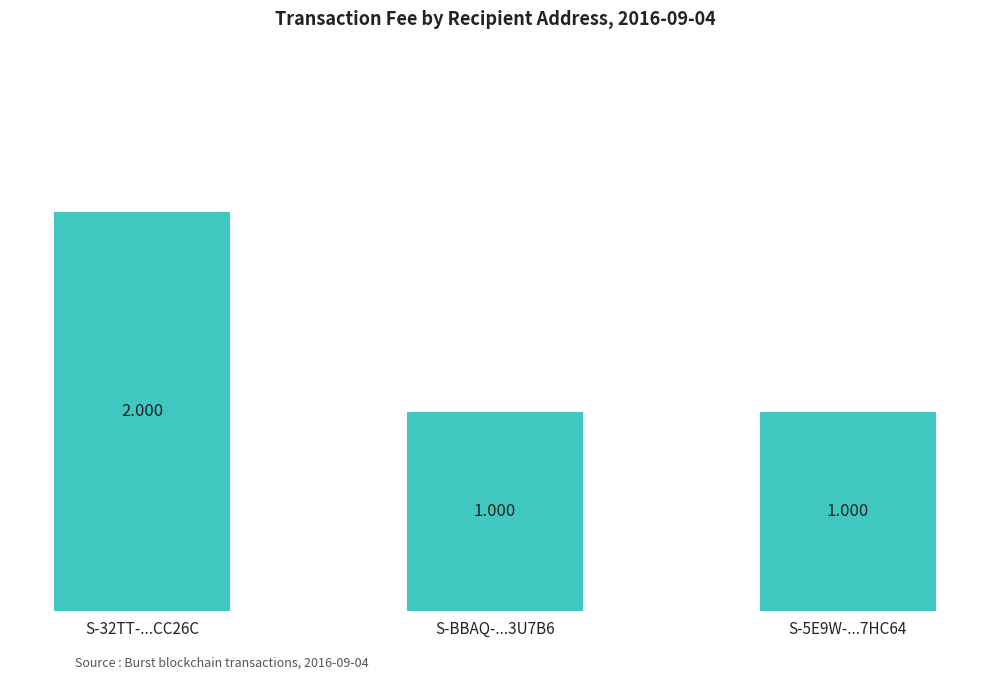

True or false: the data shows 1 at S-32TT-...CC26C.

False